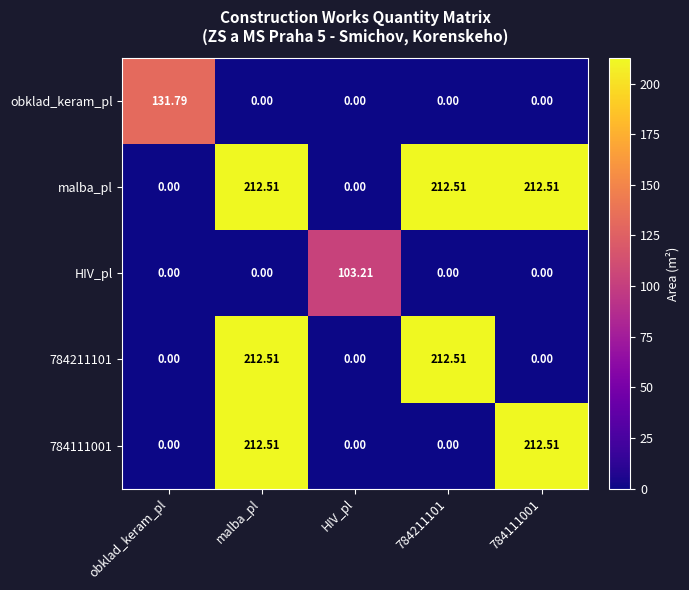

Which series changed the most between obklad_keram_pl and HIV_pl?

obklad_keram_pl